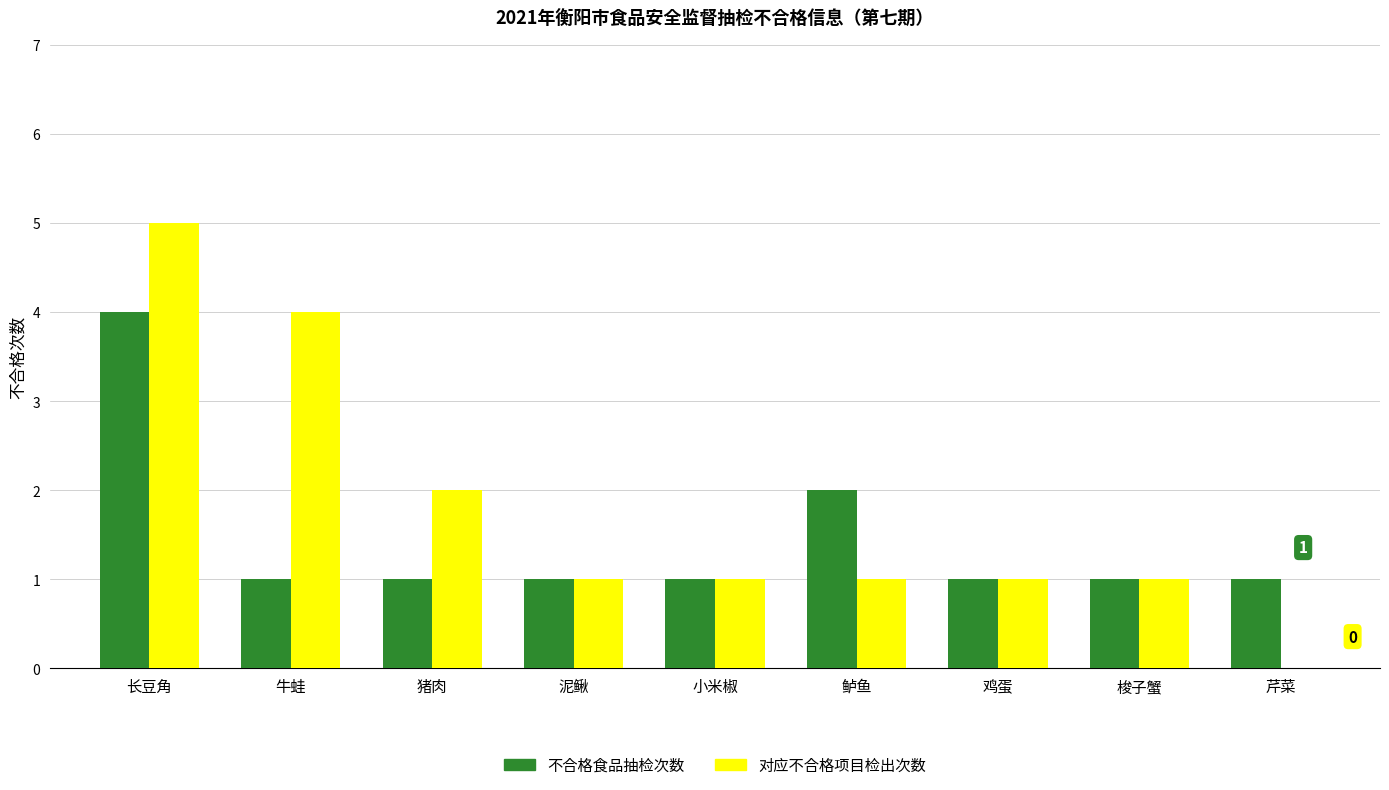

Count the number of categories in the chart.

9